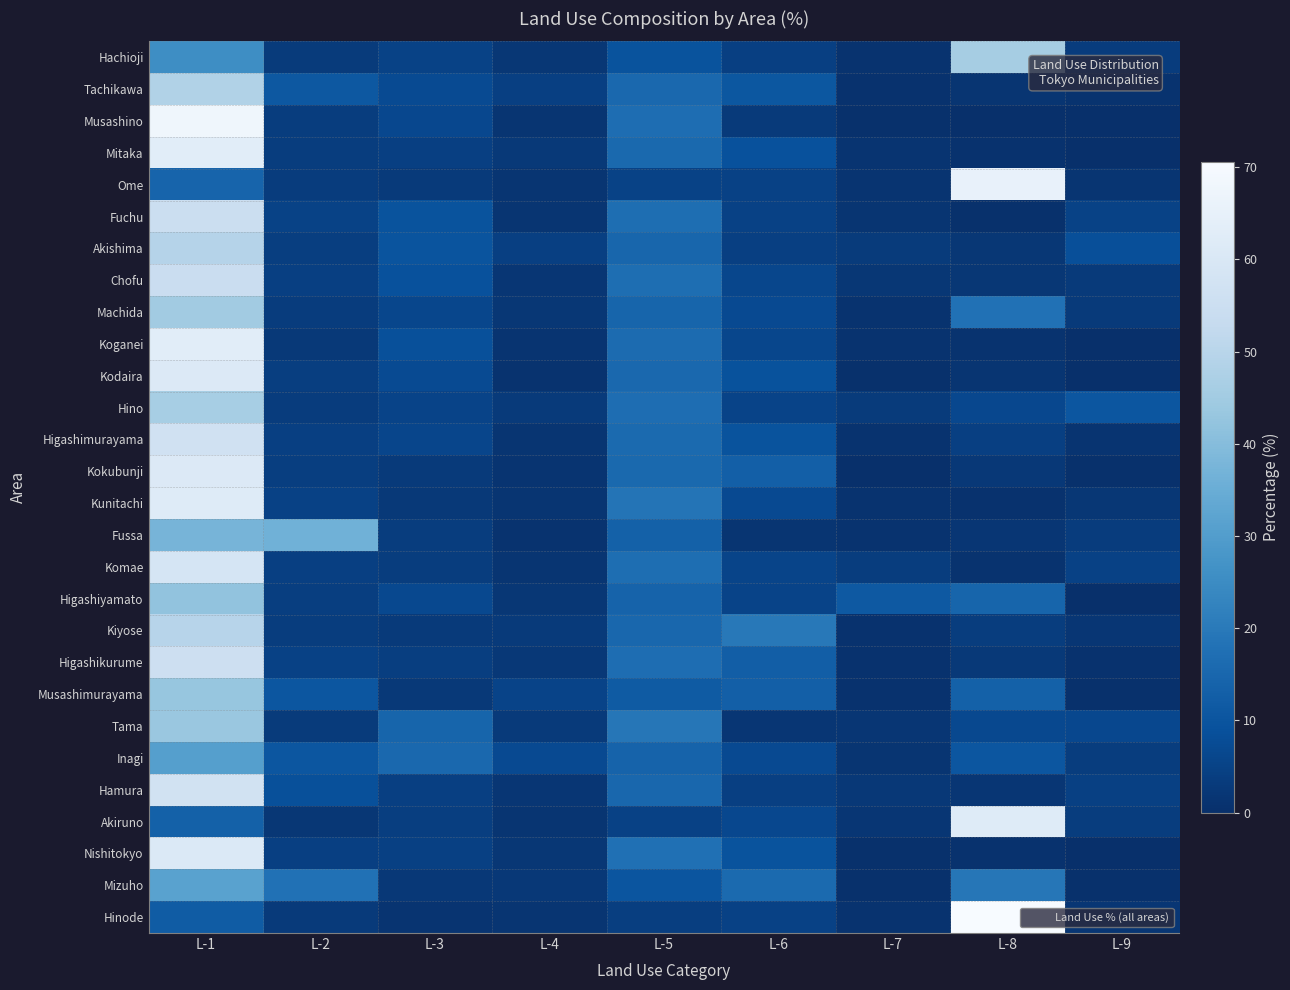

What is the difference between the highest and lowest values at L-3?

14.2